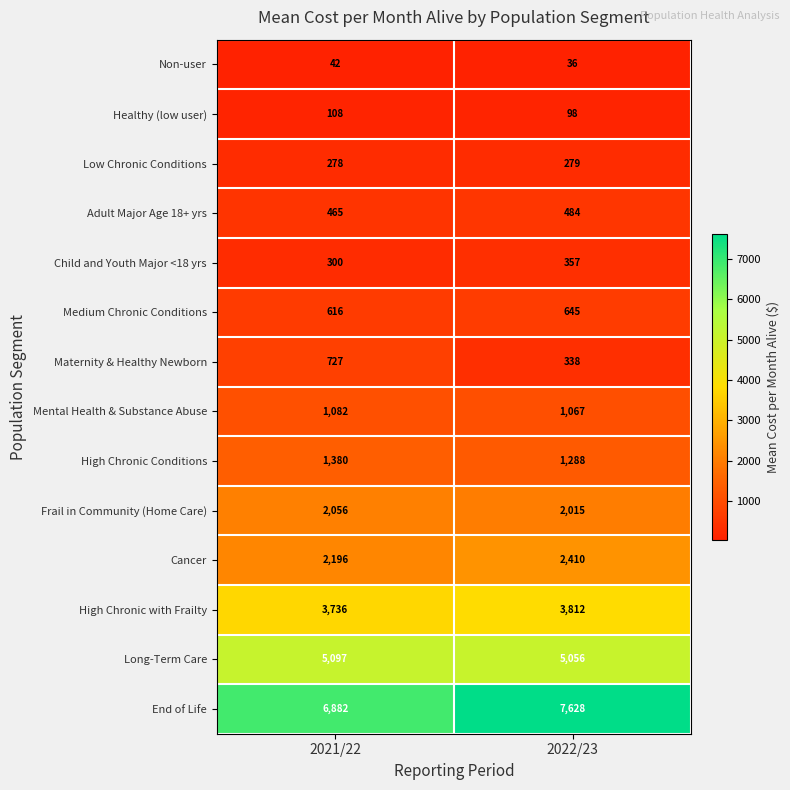

At which category is the sum across all series the highest?

2022/23